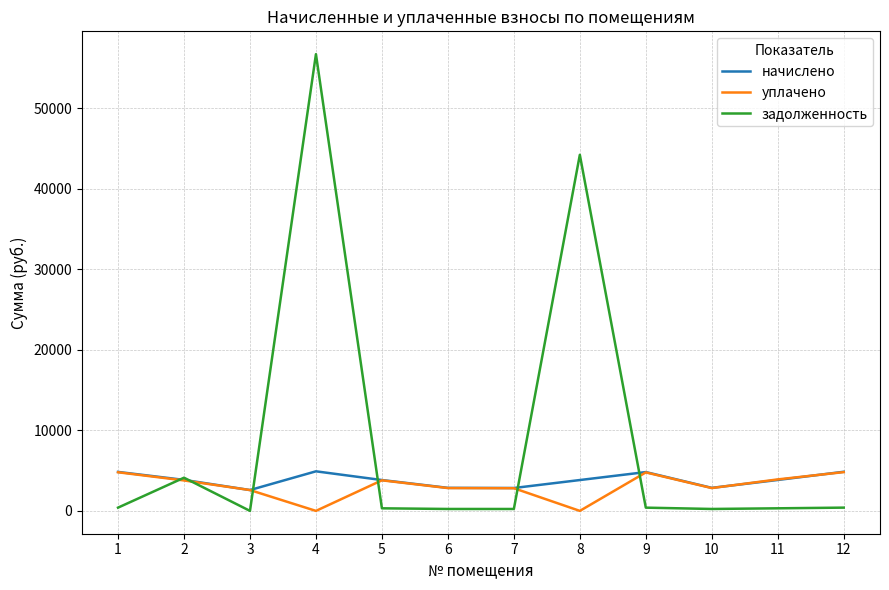

Is the value of уплачено at 11 greater than the value of задолженность at 7?

Yes